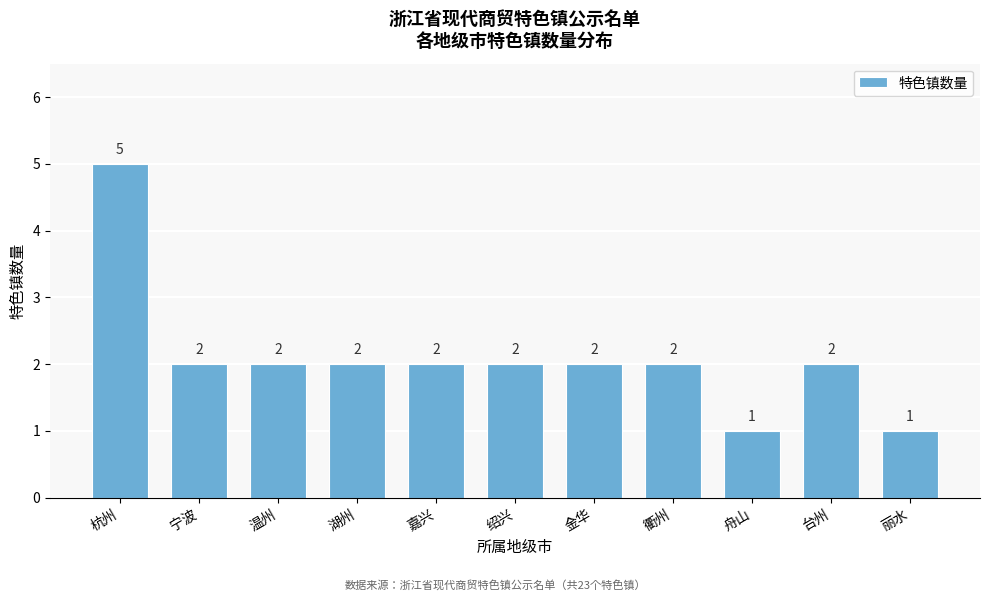

Reading left to right, what are all the values shown in this chart?

5	2	2	2	2	2	2	2	1	2	1